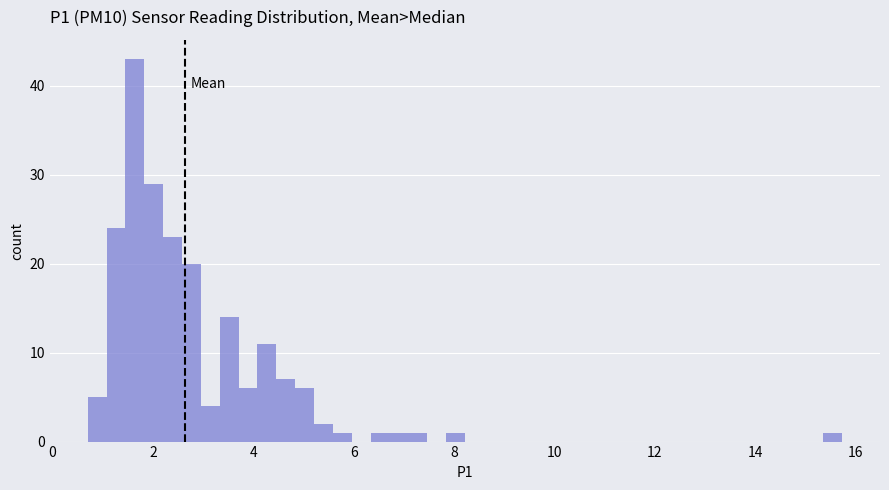

Read against the x-axis, roughly where is the centre of the tallest bar?

1.6